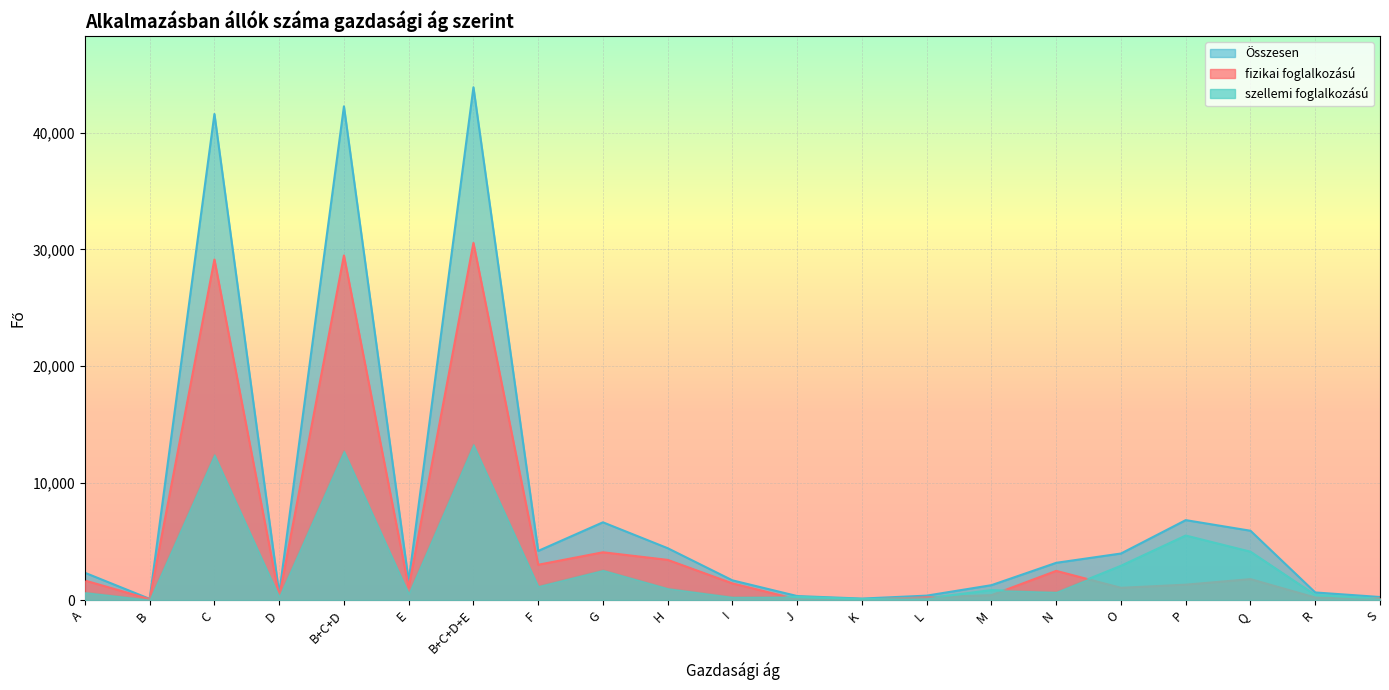

True or false: fizikai foglalkozású and Összesen intersect in this chart.

False